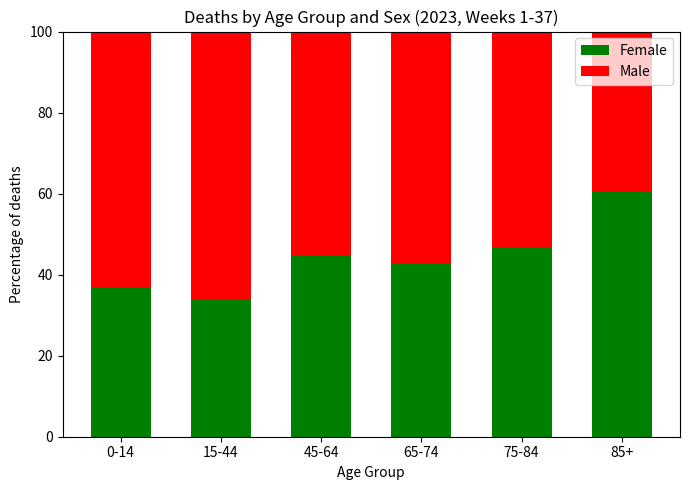

Reading left to right, list the values for the Female series.

0-14=36.8	15-44=33.7	45-64=45.0	65-74=42.9	75-84=46.6	85+=60.3